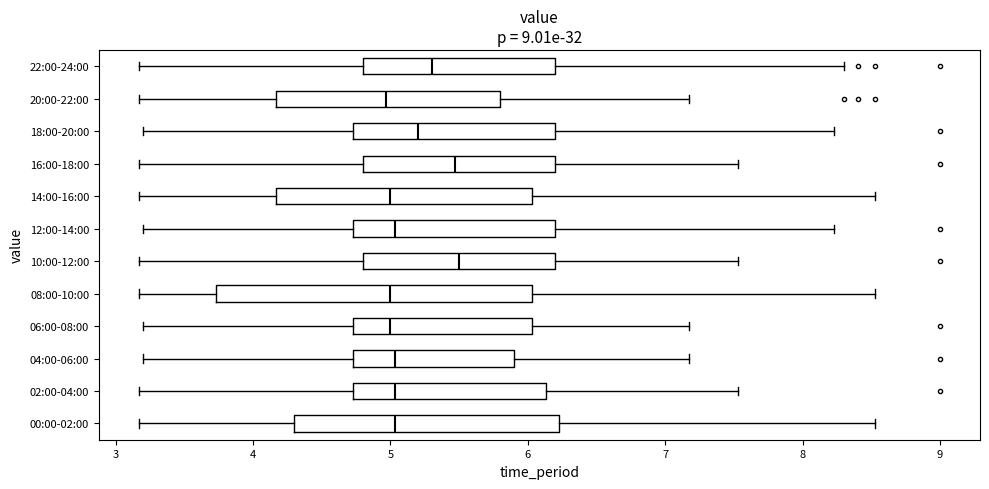

Reading bottom to top, transcribe this box plot: for each box, give where its median line is, the range the box spans, and where its two whiskers end, as read against the x-axis. The values are not printed on the chart, so give them approximately, as read against the axis.

00:00-02:00: median 5.0, box 4.3 to 6.2, whiskers 3.2 to 8.5
02:00-04:00: median 5.0, box 4.7 to 6.1, whiskers 3.2 to 7.5
04:00-06:00: median 5.0, box 4.7 to 5.9, whiskers 3.2 to 7.2
06:00-08:00: median 5.0, box 4.7 to 6.0, whiskers 3.2 to 7.2
08:00-10:00: median 5.0, box 3.7 to 6.0, whiskers 3.2 to 8.5
10:00-12:00: median 5.5, box 4.8 to 6.2, whiskers 3.2 to 7.5
12:00-14:00: median 5.0, box 4.7 to 6.2, whiskers 3.2 to 8.2
14:00-16:00: median 5.0, box 4.2 to 6.0, whiskers 3.2 to 8.5
16:00-18:00: median 5.5, box 4.8 to 6.2, whiskers 3.2 to 7.5
18:00-20:00: median 5.2, box 4.7 to 6.2, whiskers 3.2 to 8.2
20:00-22:00: median 5.0, box 4.2 to 5.8, whiskers 3.2 to 7.2
22:00-24:00: median 5.3, box 4.8 to 6.2, whiskers 3.2 to 8.3